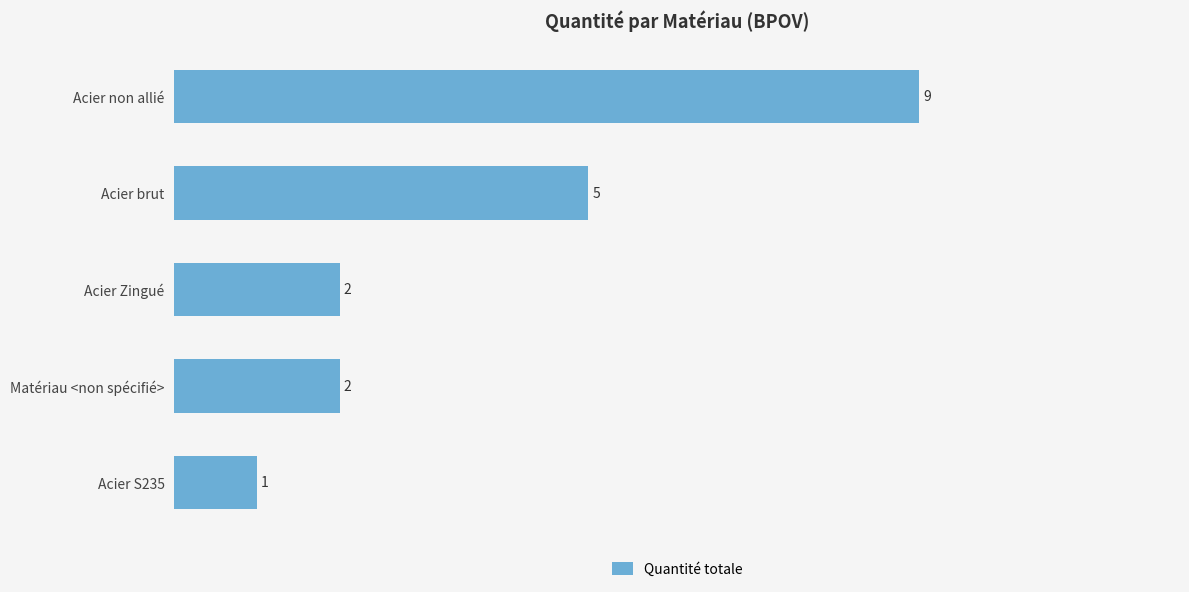

How many values are between 2 and 5?

3